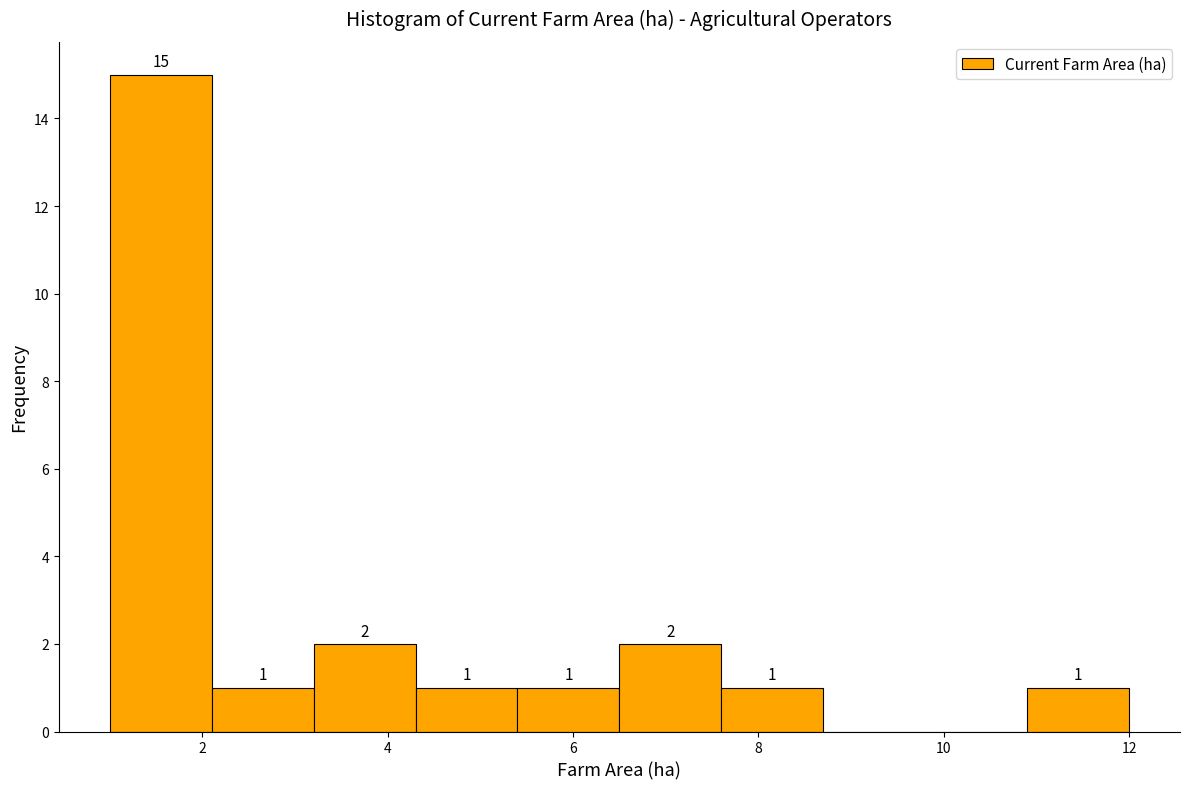

Over which range of the x-axis is the bar tallest?

1.0 to 2.1